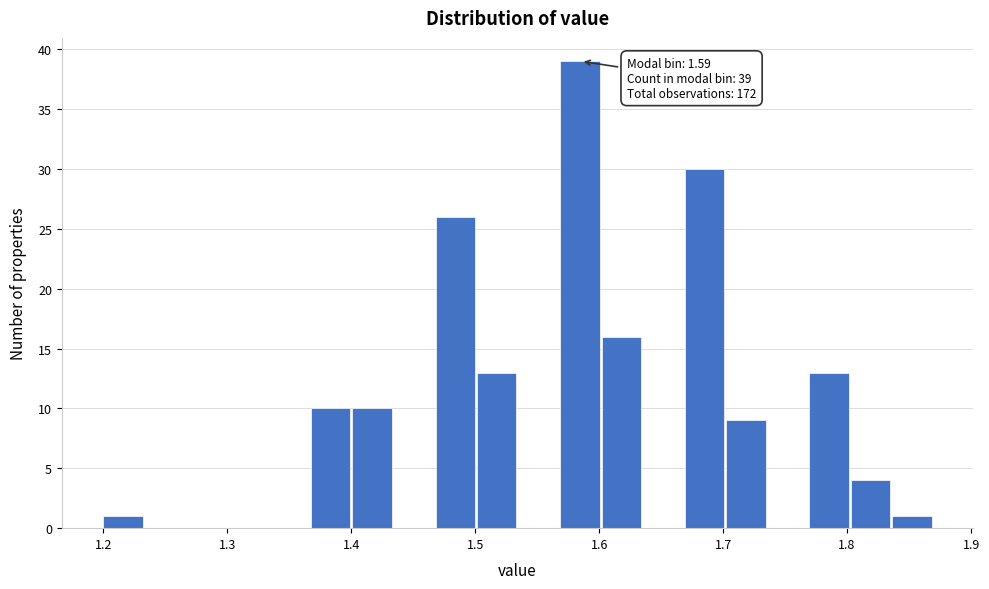

Read against the x-axis, roughly where is the centre of the tallest bar?

1.58